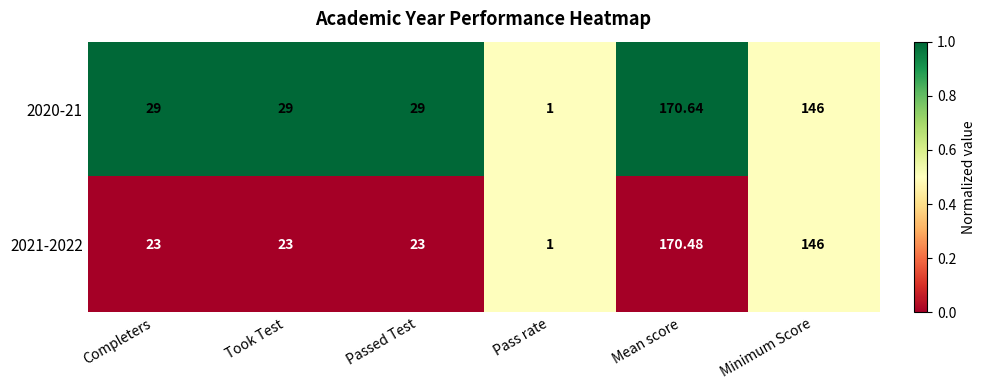

Which category has the highest value across all series?

Mean score